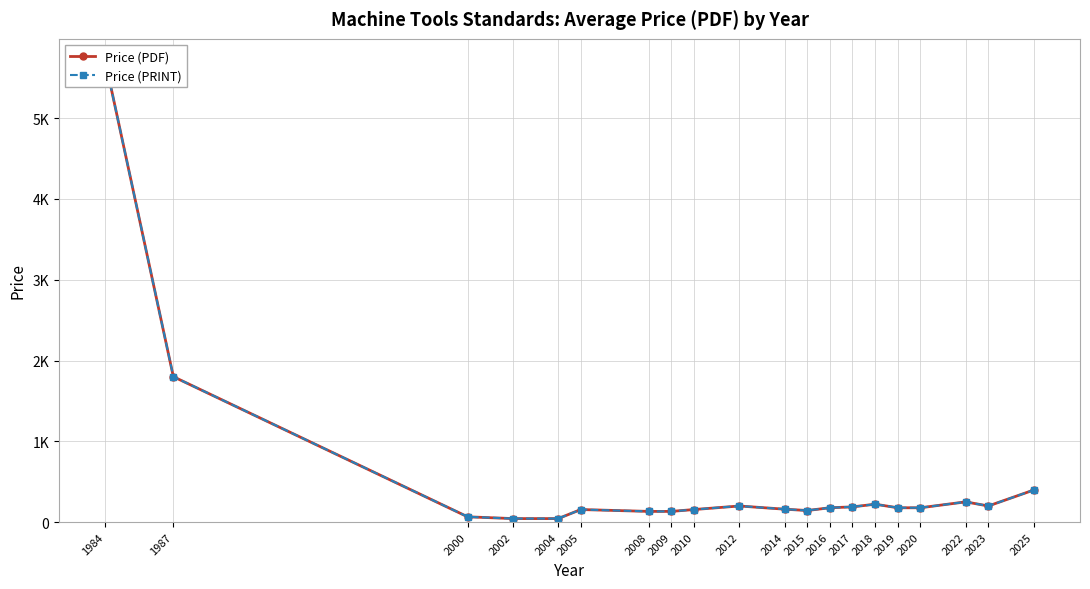

The value of Price (PDF) at 2008 is 30.4. True or false?

False